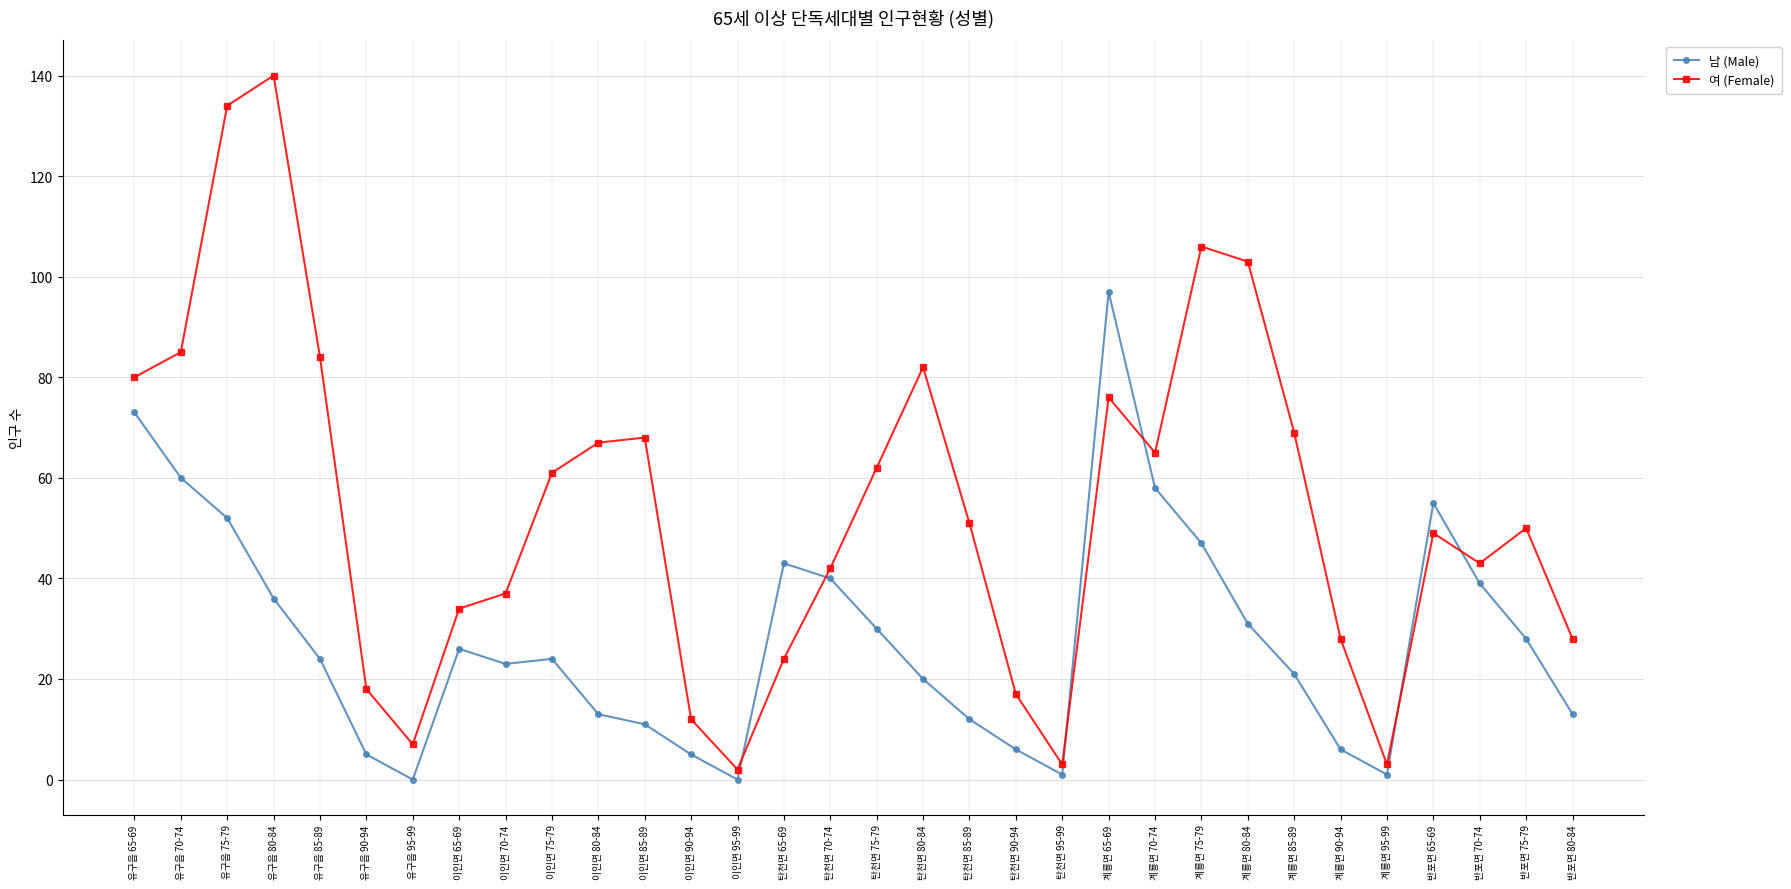

Which series has the largest range (max minus min)?

여 (Female)